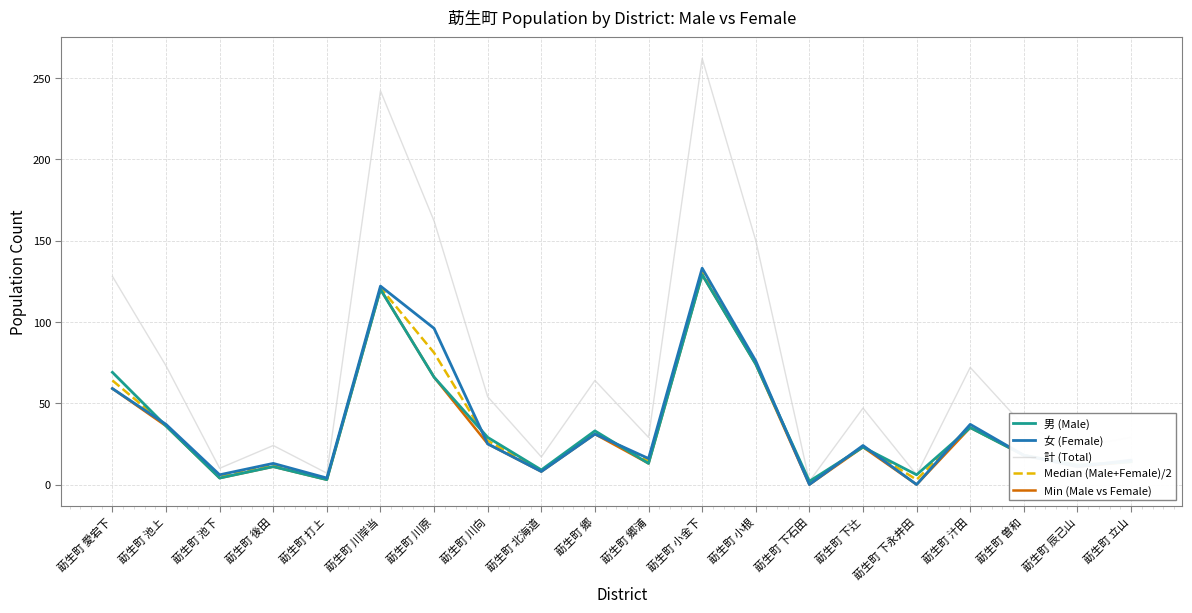

What is the total value across all series at 莇生町 池上?

218.5